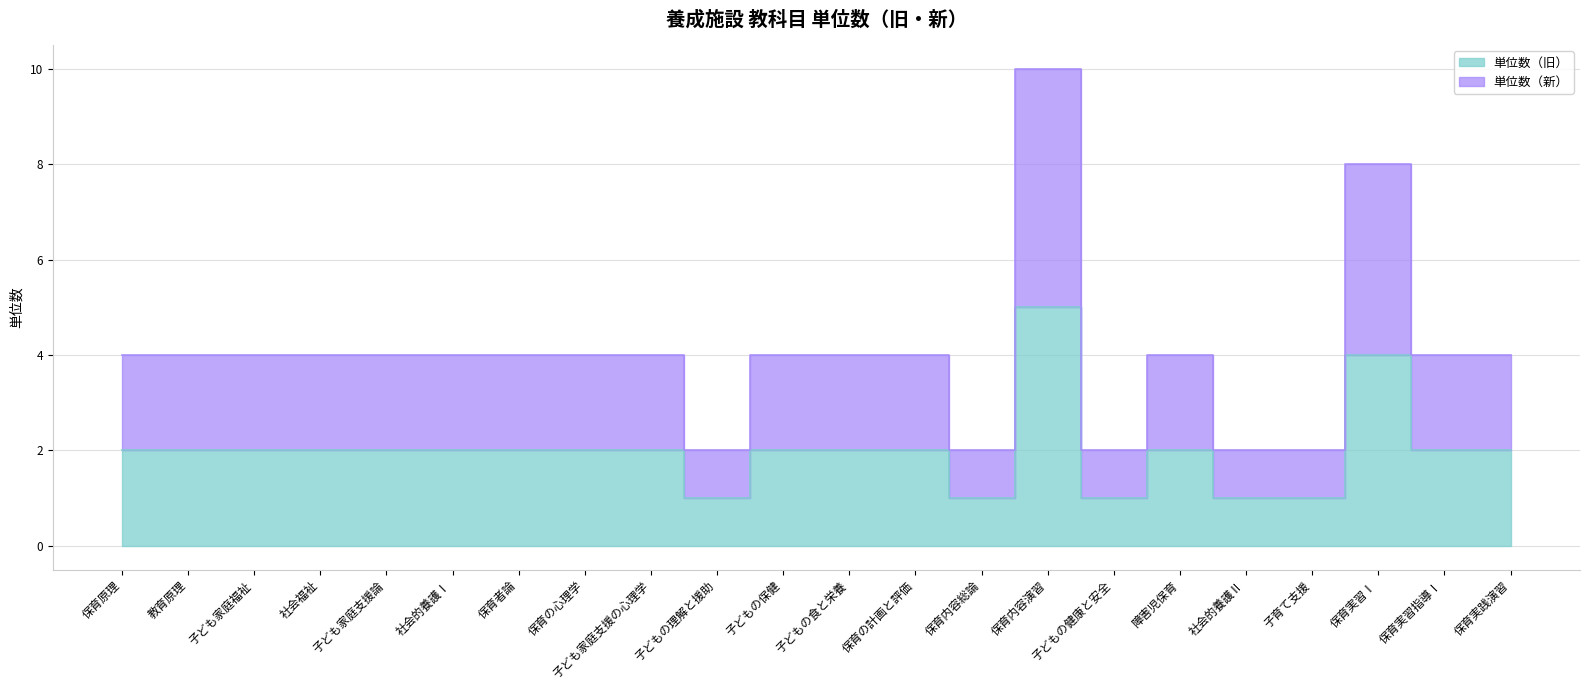

True or false: 単位数（旧） and 単位数（新） cross at least once.

False